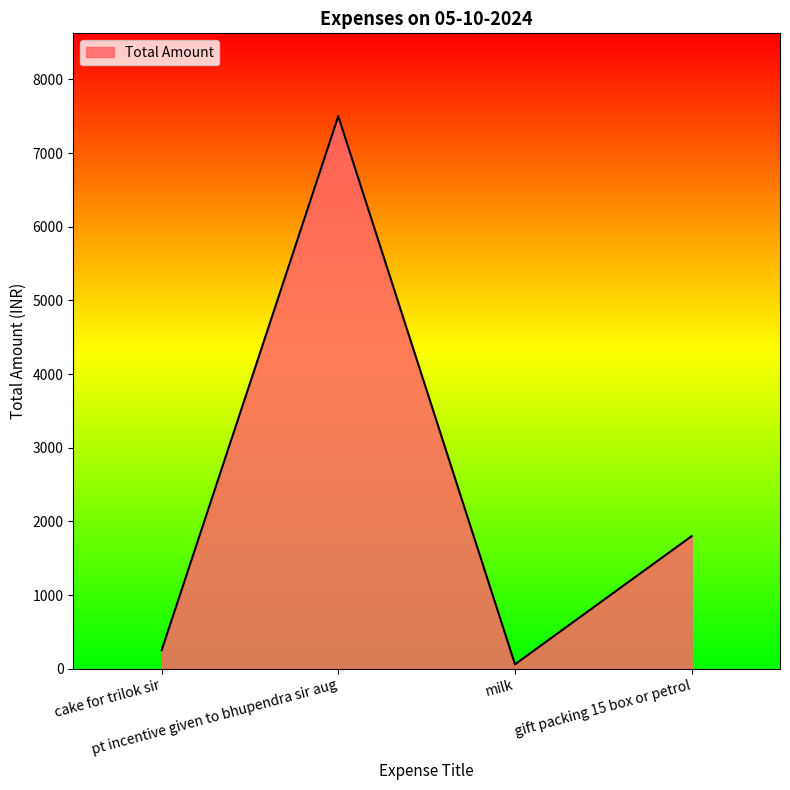

Rank the categories by value from lowest to highest.

milk, cake for trilok sir, gift packing 15 box or petrol, pt incentive given to bhupendra sir aug